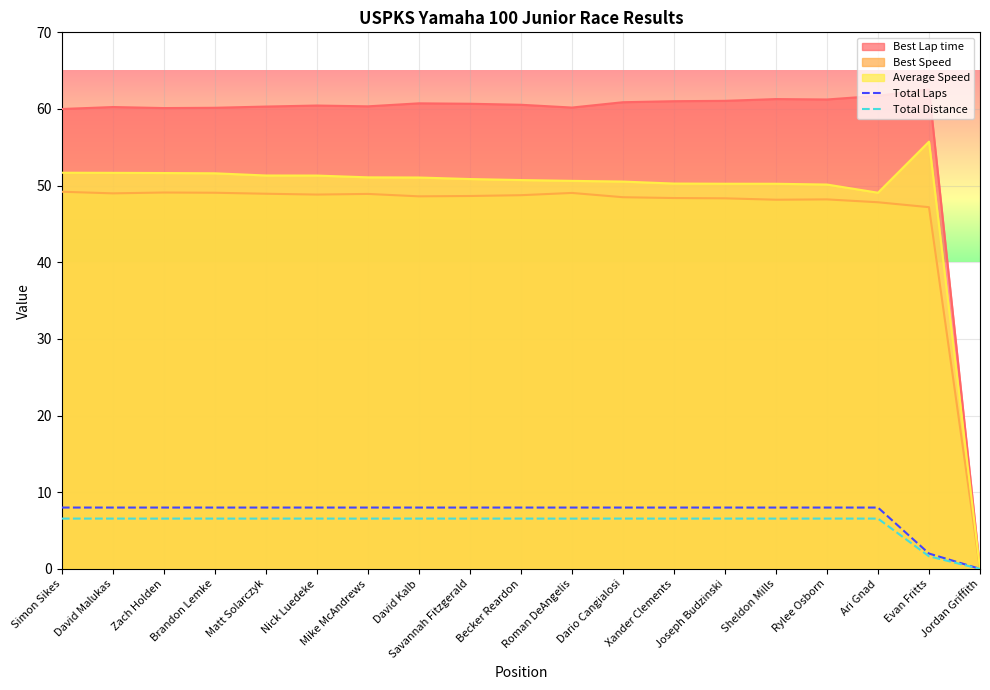

True or false: Total Laps has more than 2 points higher than both neighbors.

False